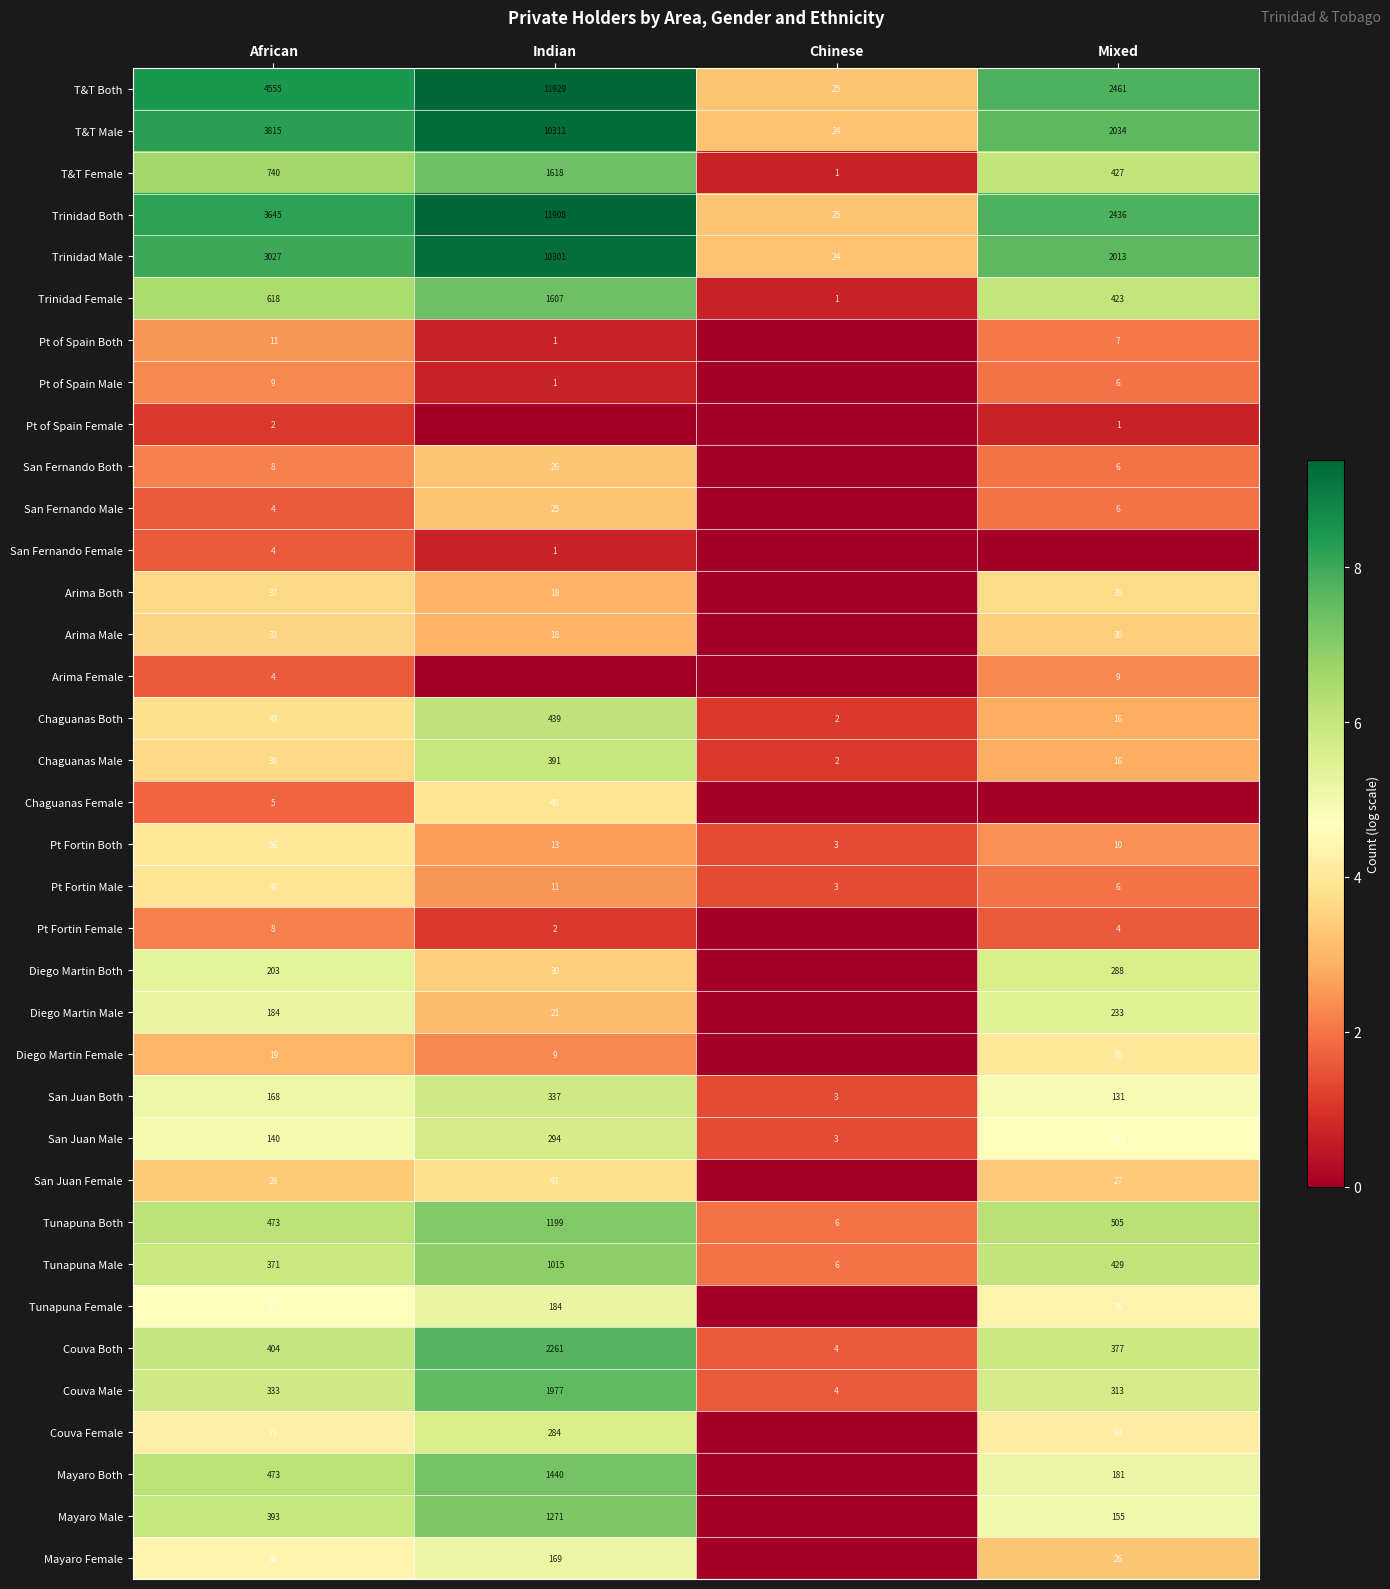

The Couva Male series shows 333 at African. True or false?

True